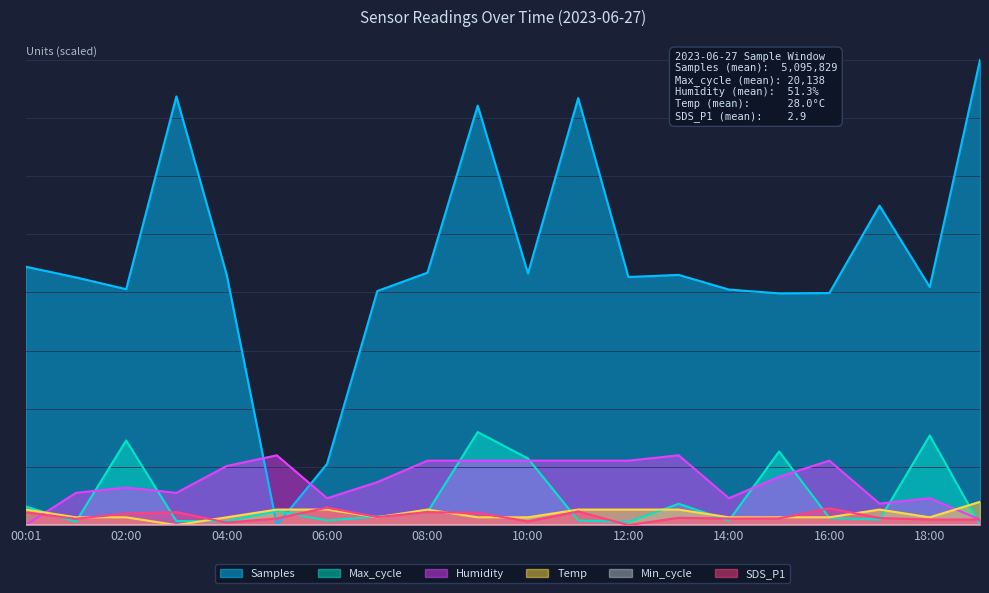

How many lines are shown in the chart?

5